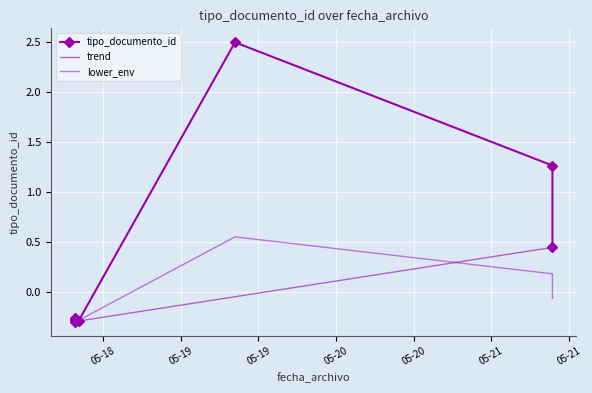

What is the smallest value displayed?

-0.3